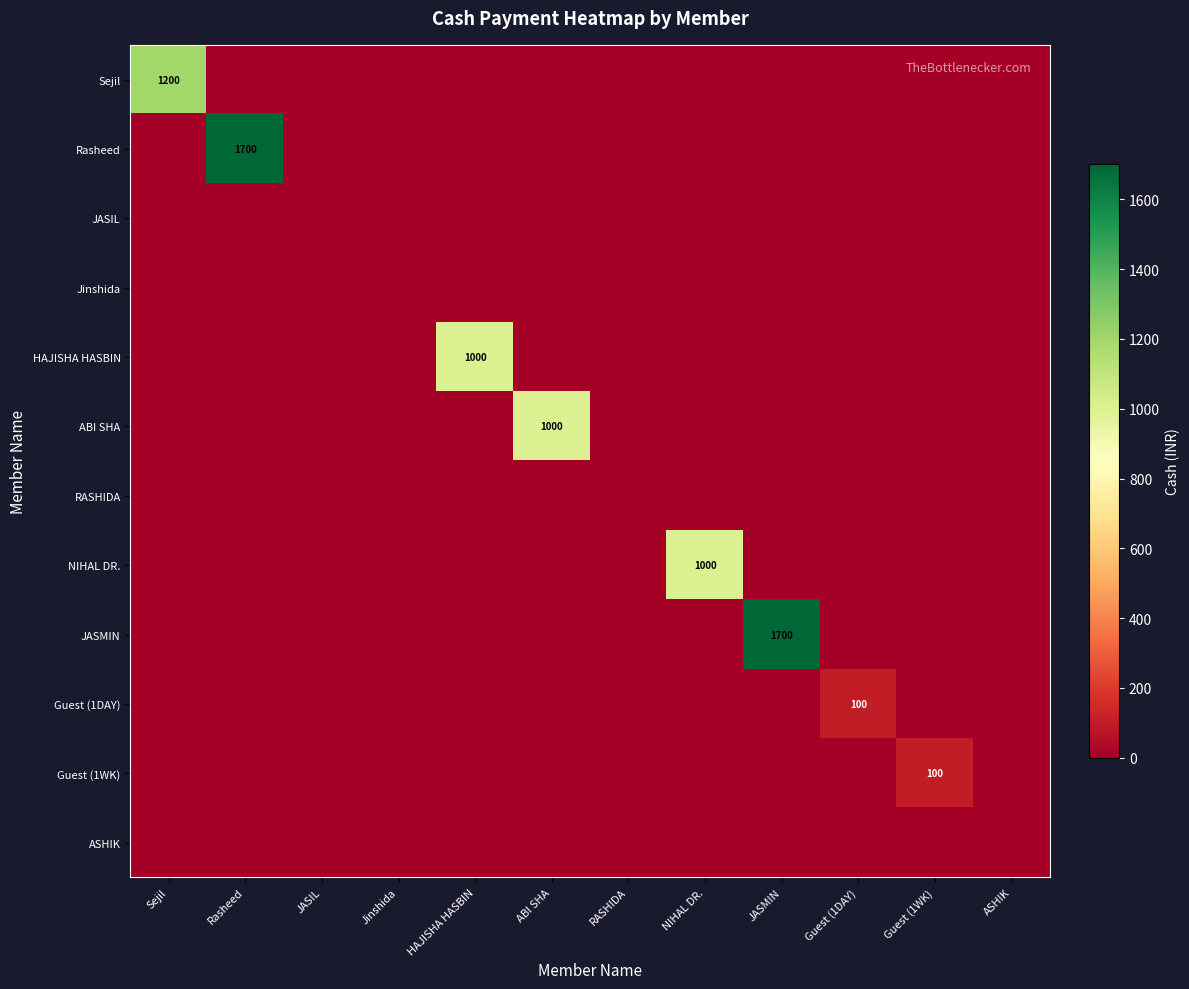

How many data points in NIHAL DR. are above 0?

1